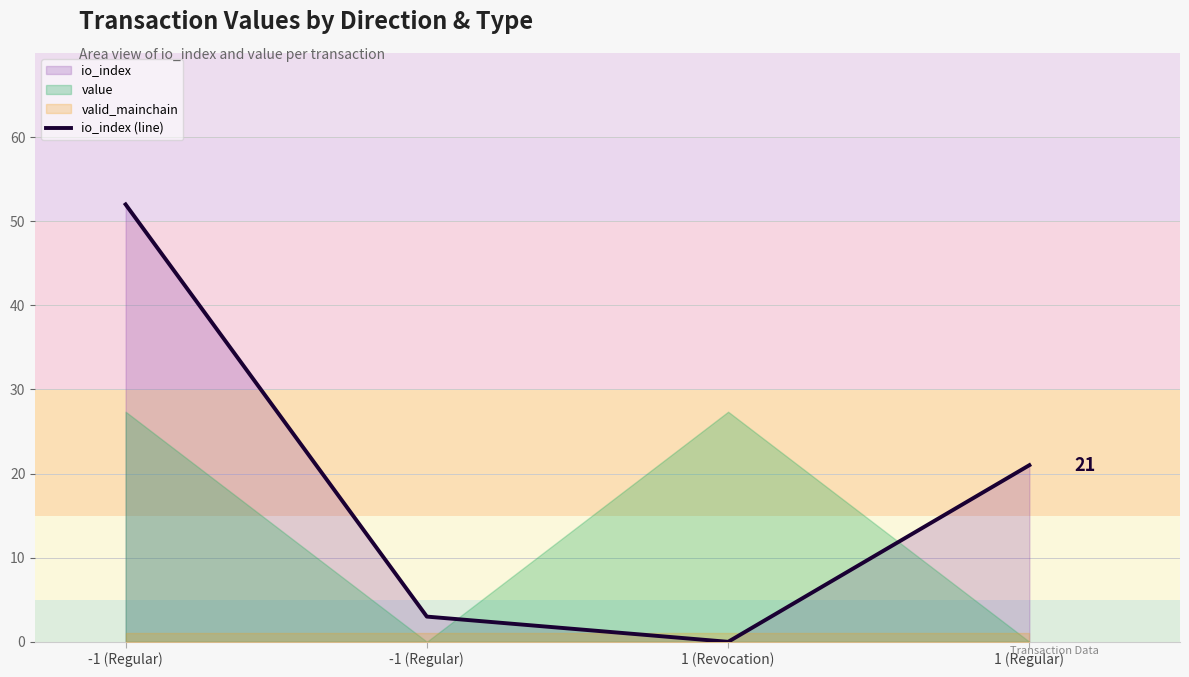

Which has a higher value, 1 (Revocation) or -1 (Regular)?

-1 (Regular)